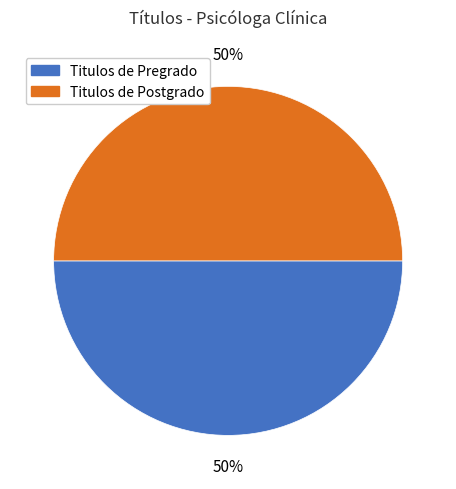

Count the number of slices in the pie.

2